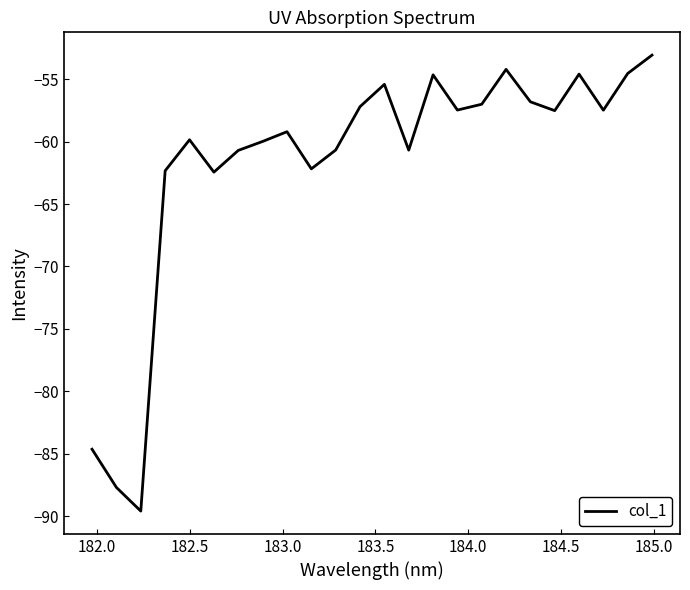

What is the difference between the second highest and minimum values?

35.4